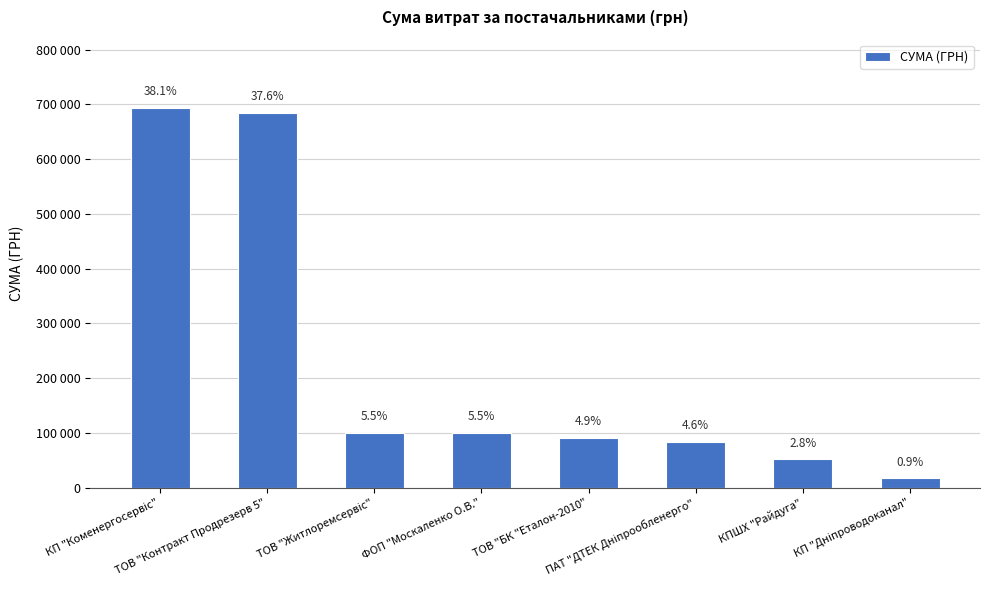

Does the chart contain any negative values?

No